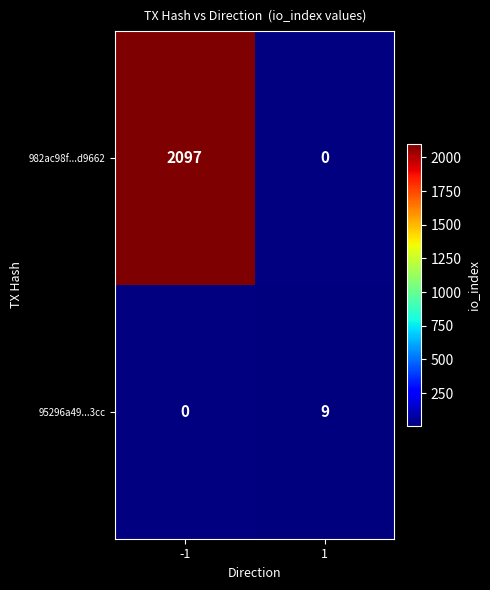

True or false: 95296a49...3cc has a value of 9 at 1.

True